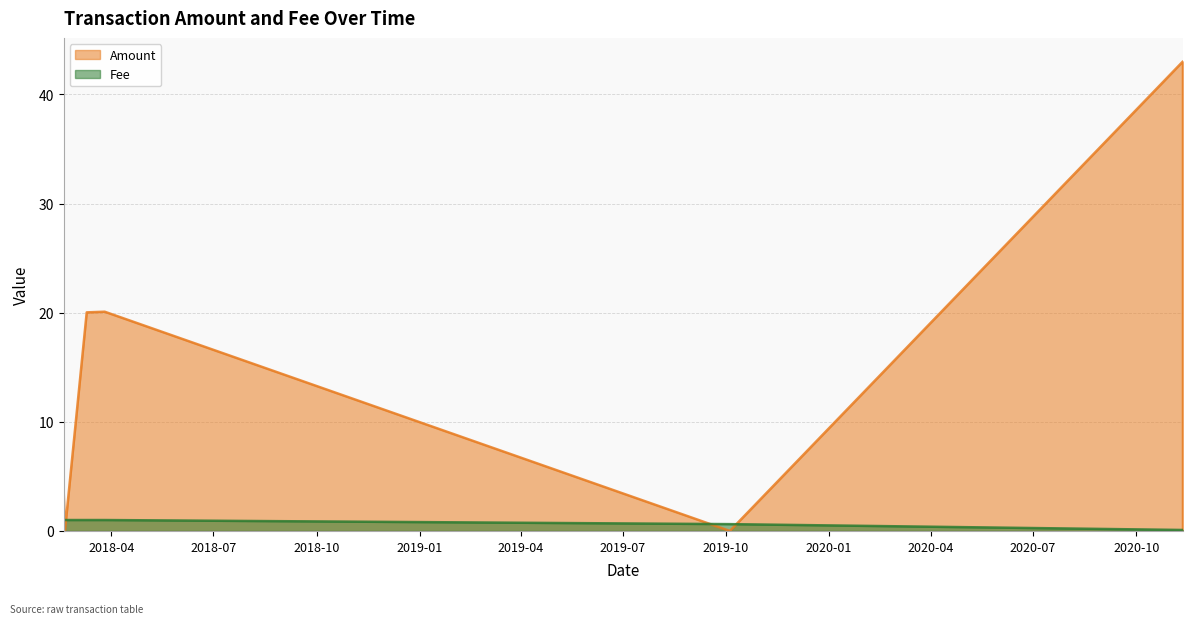

What is the total value across all series at 2019-10-04?

0.6